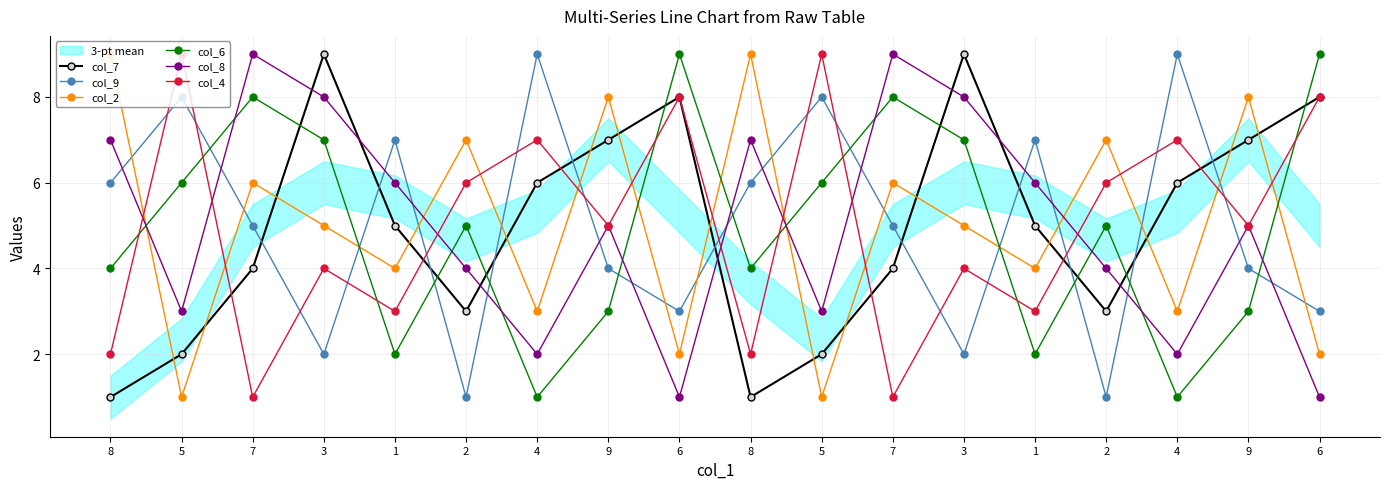

Which series ends up on top after the final intersection of col_6 and col_9?

col_6